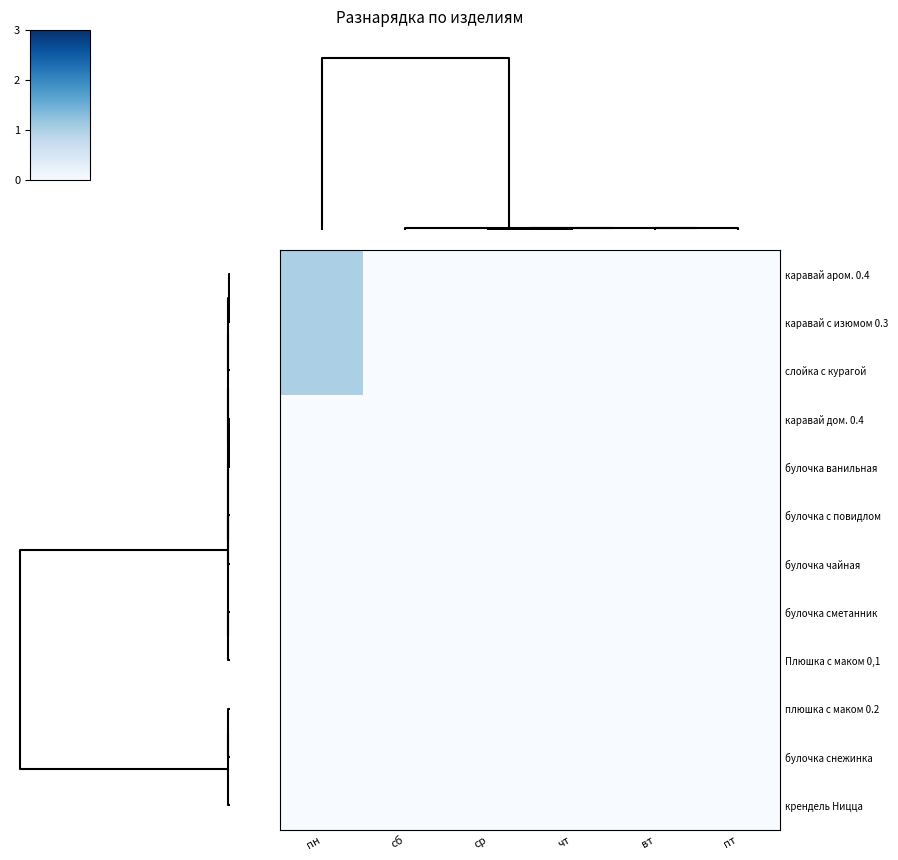

At how many categories does at least one series exceed 0?

1